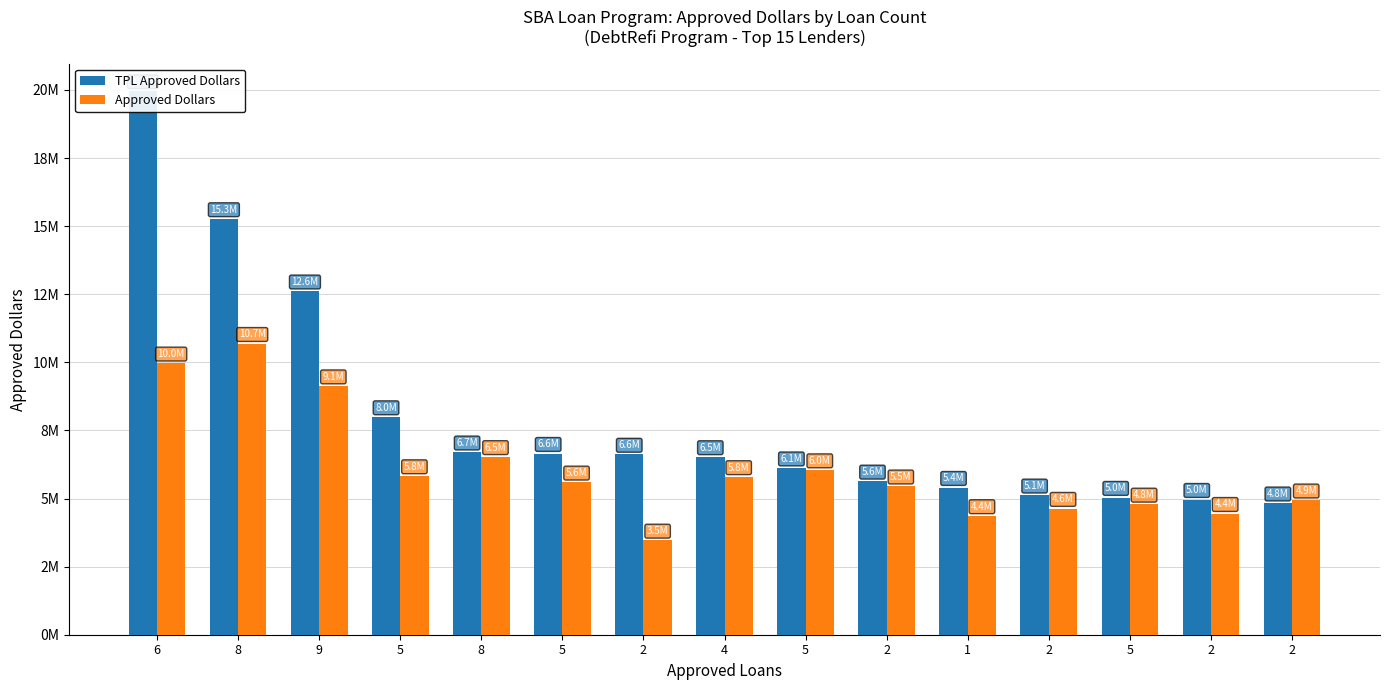

List the series in order of their peak value, highest first.

TPL Approved Dollars, Approved Dollars